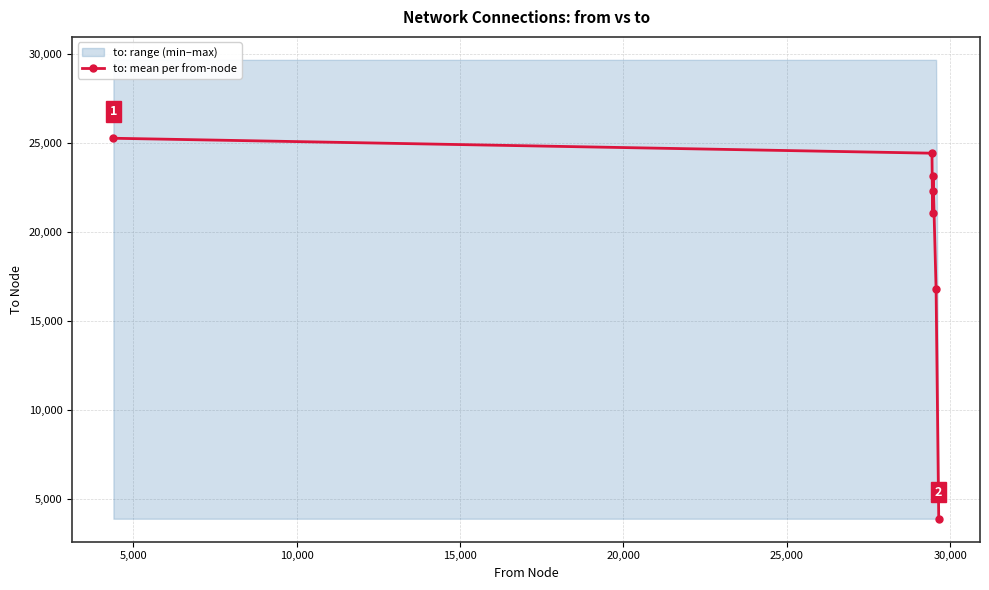

What is the maximum value for to: mean per from-node?

25248.2